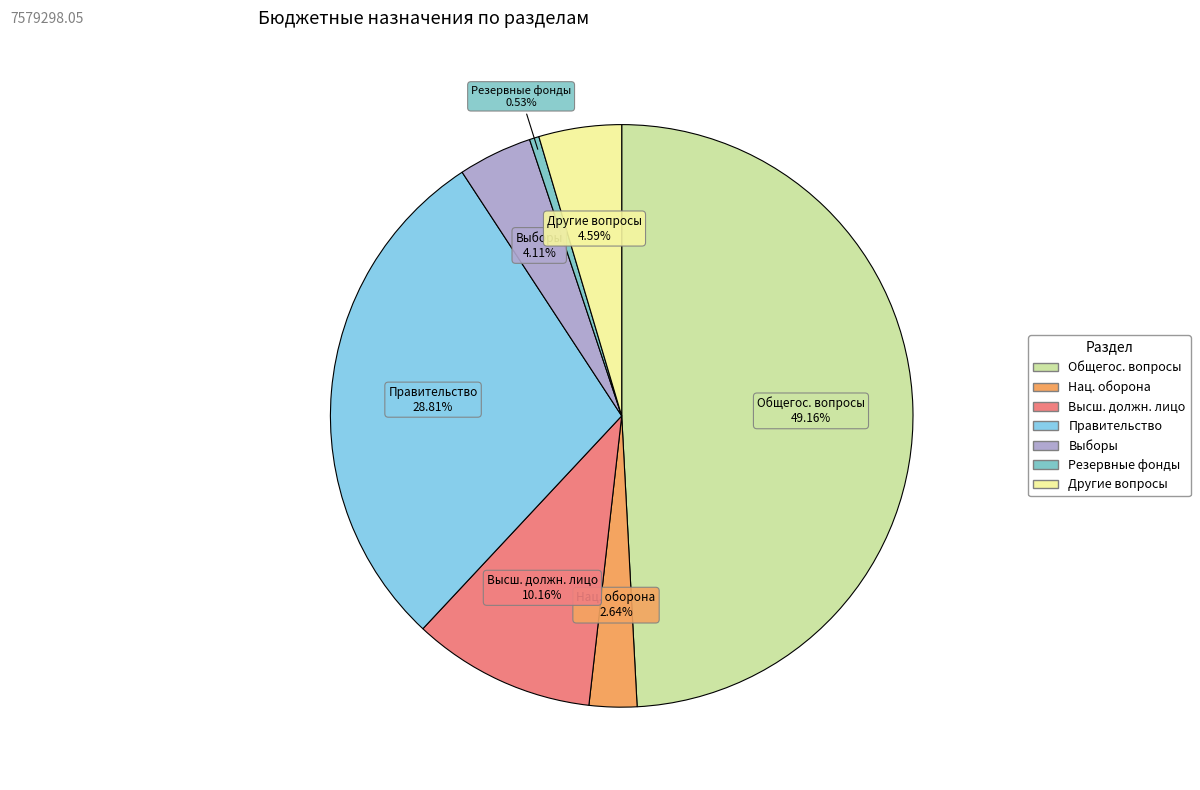

Count the number of slices in the pie.

7